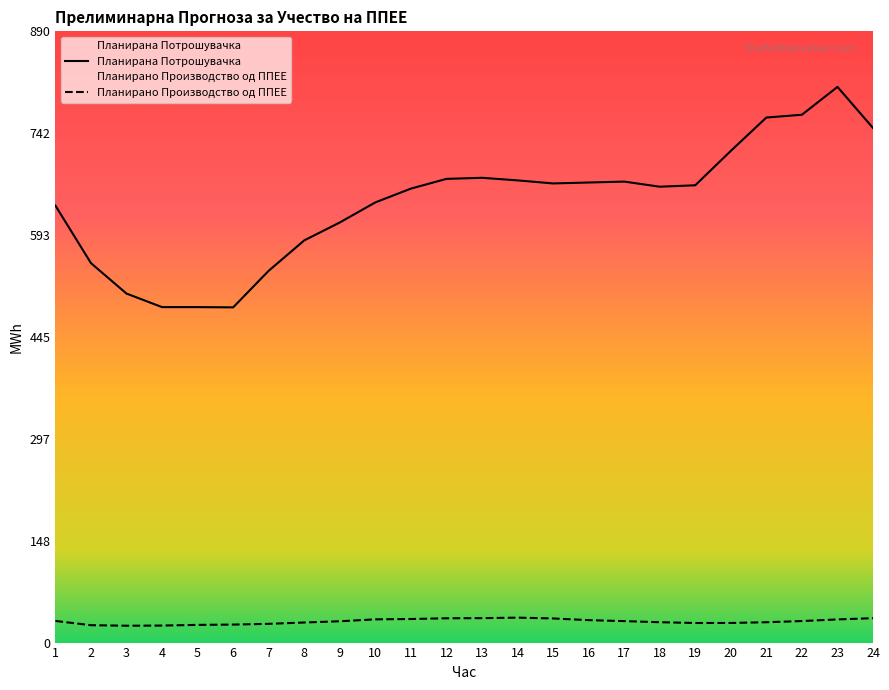

Which category has the lowest value across all series?

3